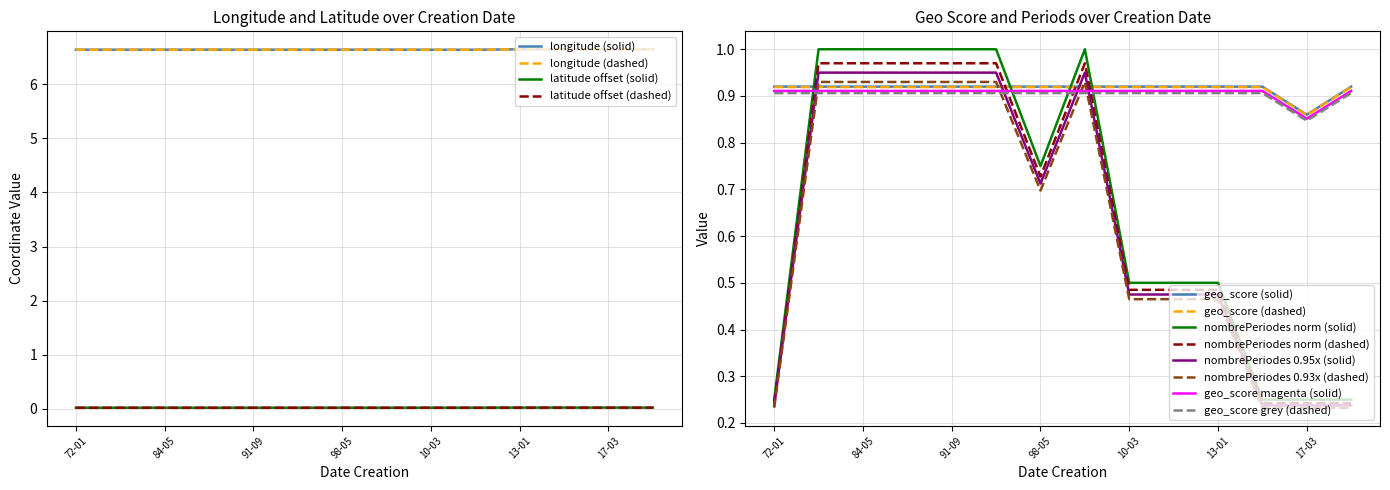

What is the difference between the maximum and minimum values in the nombrePeriodesEtablissement series?

0.8